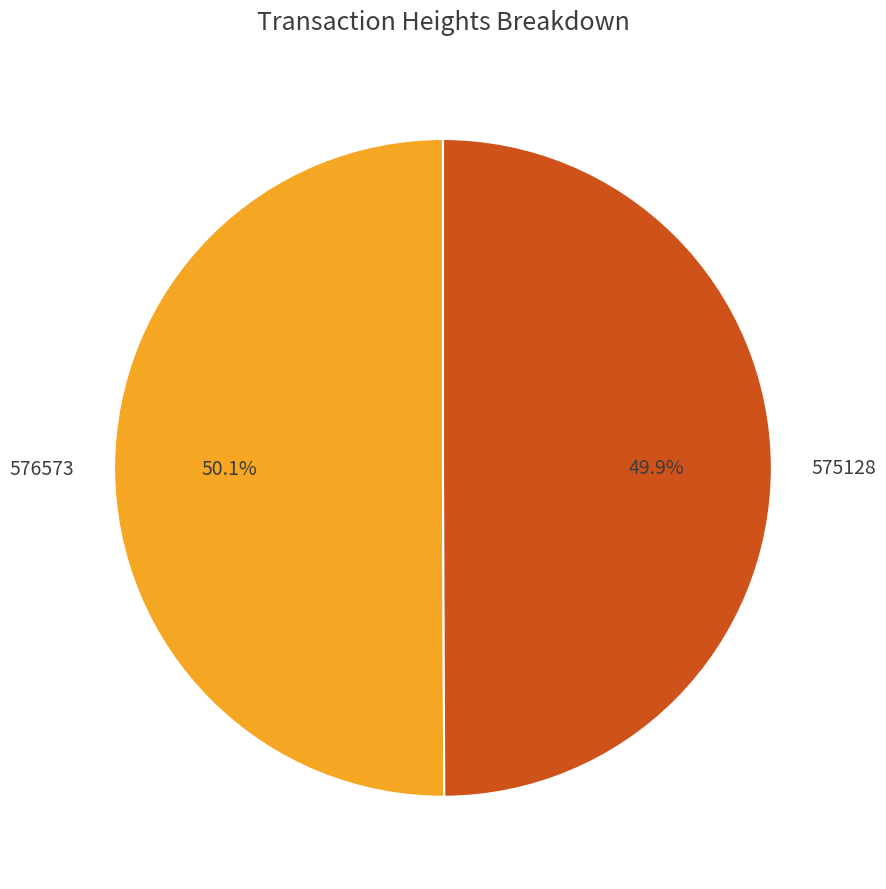

What is the ratio of the value at 575128 to the value at 576573?

1.0